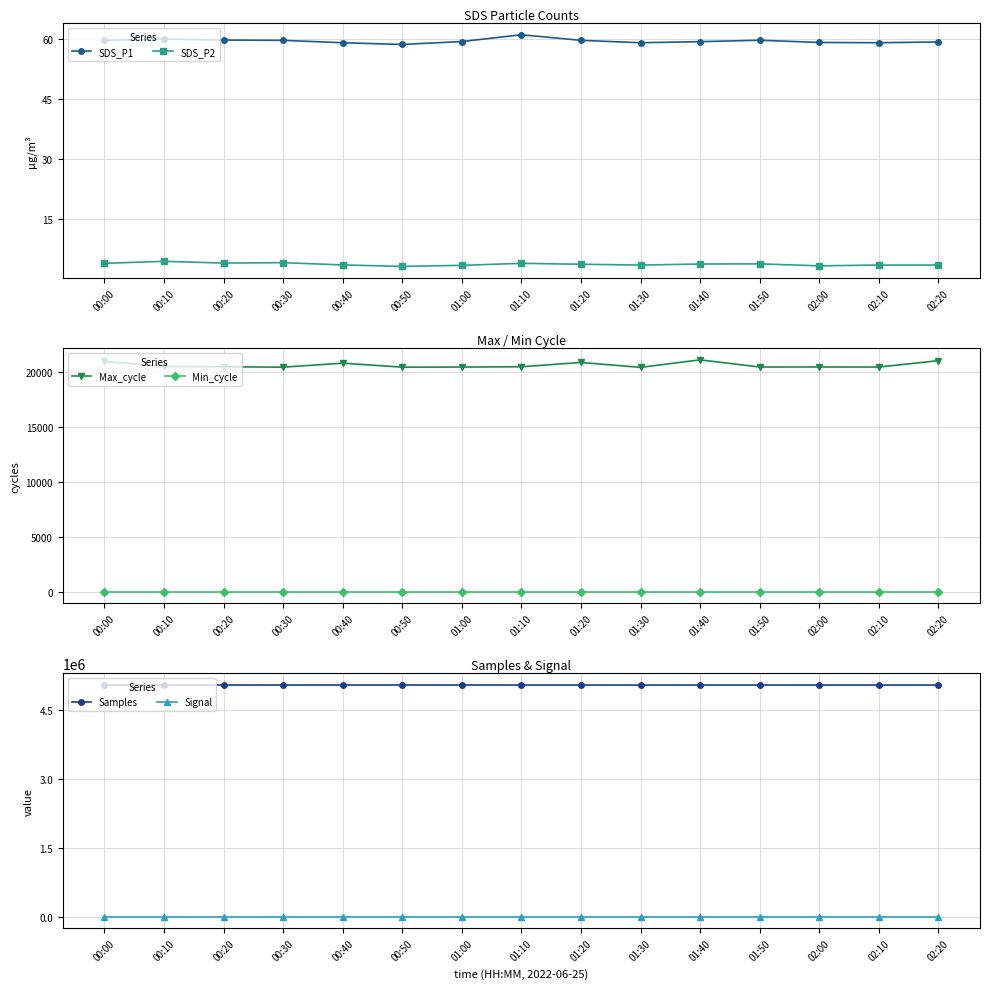

What is the sum of the SDS_P2 values at 01:40 and 02:20?

7.2